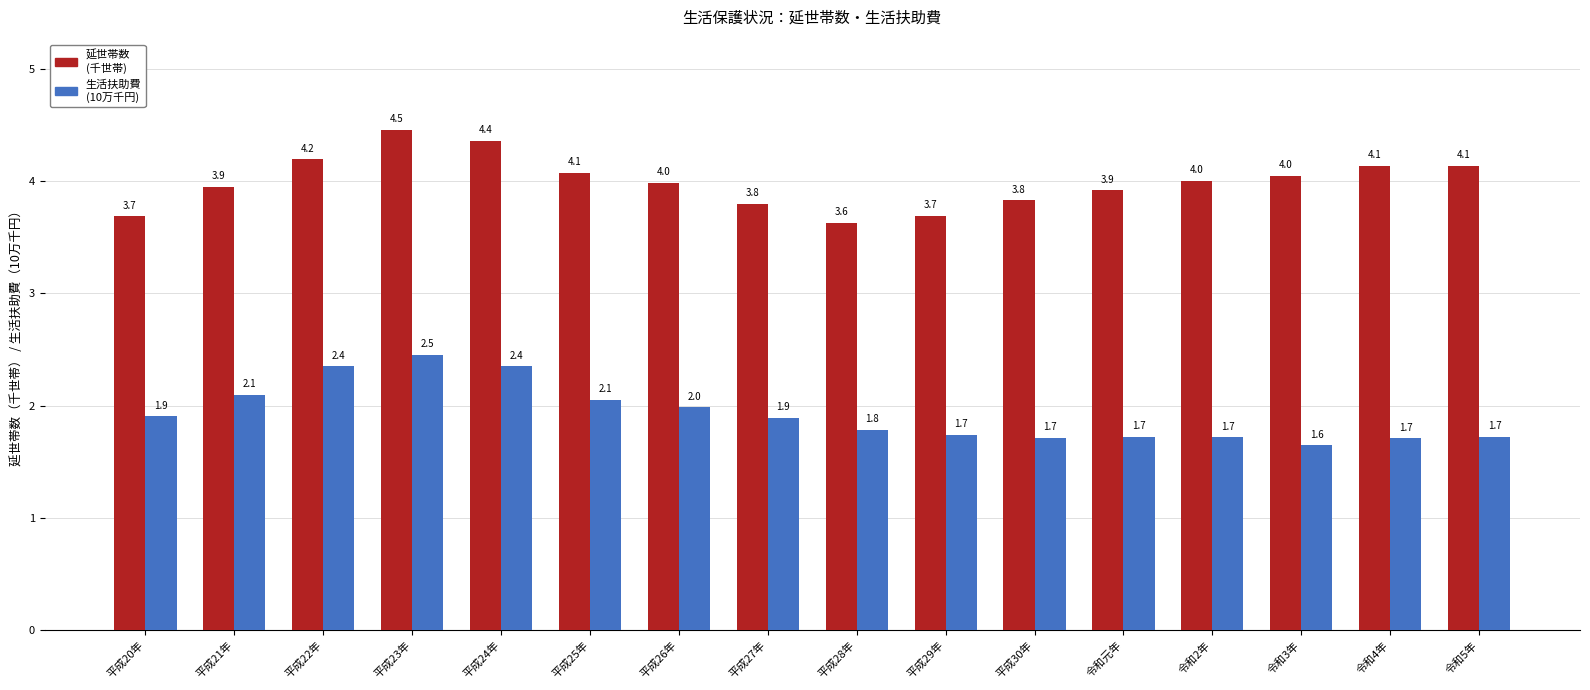

At how many categories does at least one series exceed 3?

16